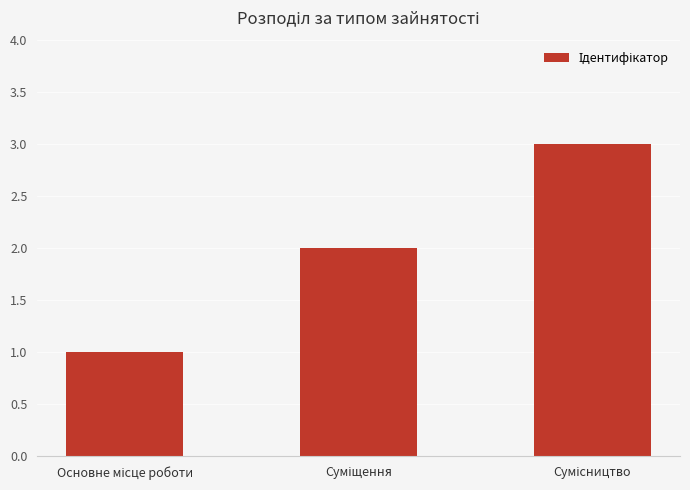

What is the sum of all values?

6